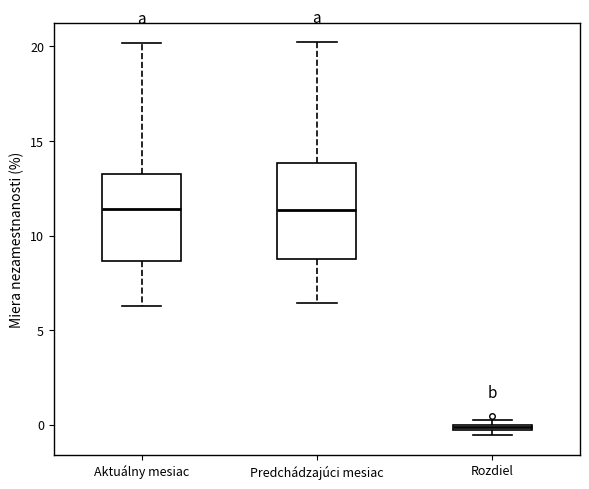

Where is the upper edge of the box for Rozdiel on the y-axis? The values are not printed on the chart, so give them approximately, as read against the axis.

0.0